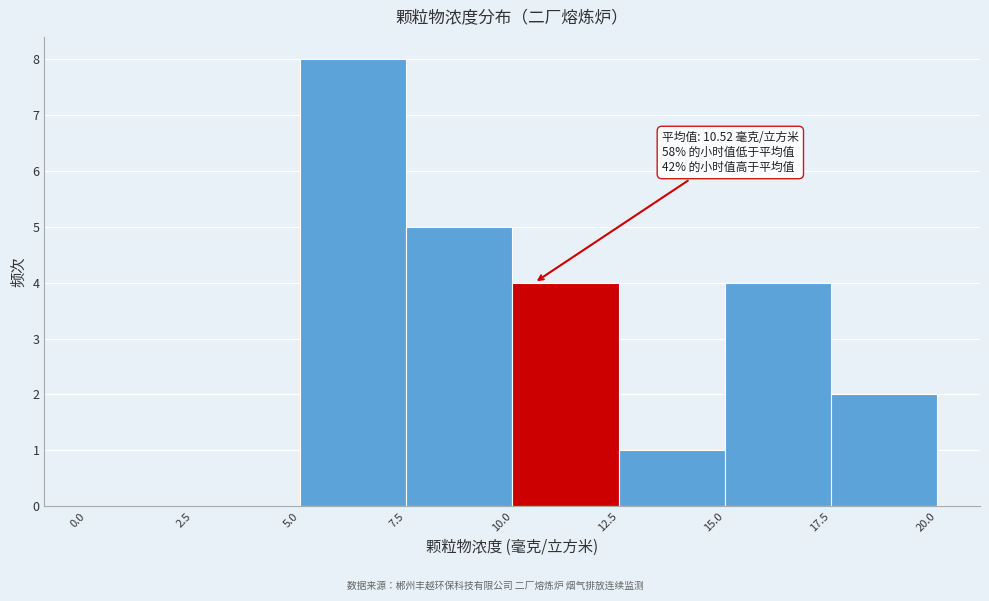

Which range on the x-axis has the tallest bar?

5.0 to 7.5